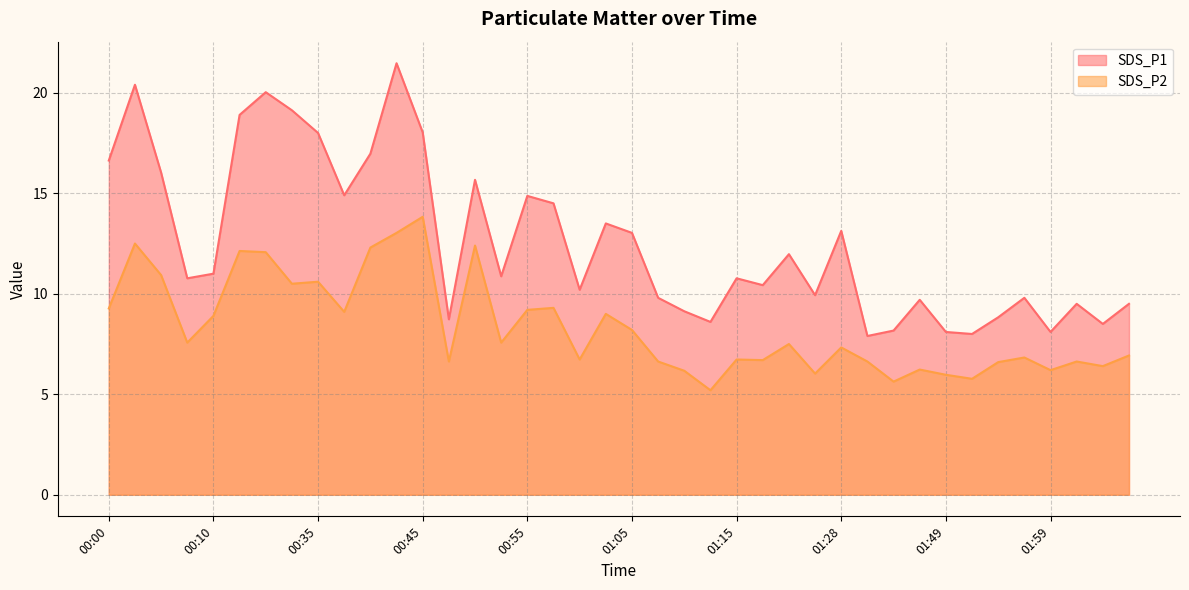

True or false: SDS_P2 and SDS_P1 intersect in this chart.

False